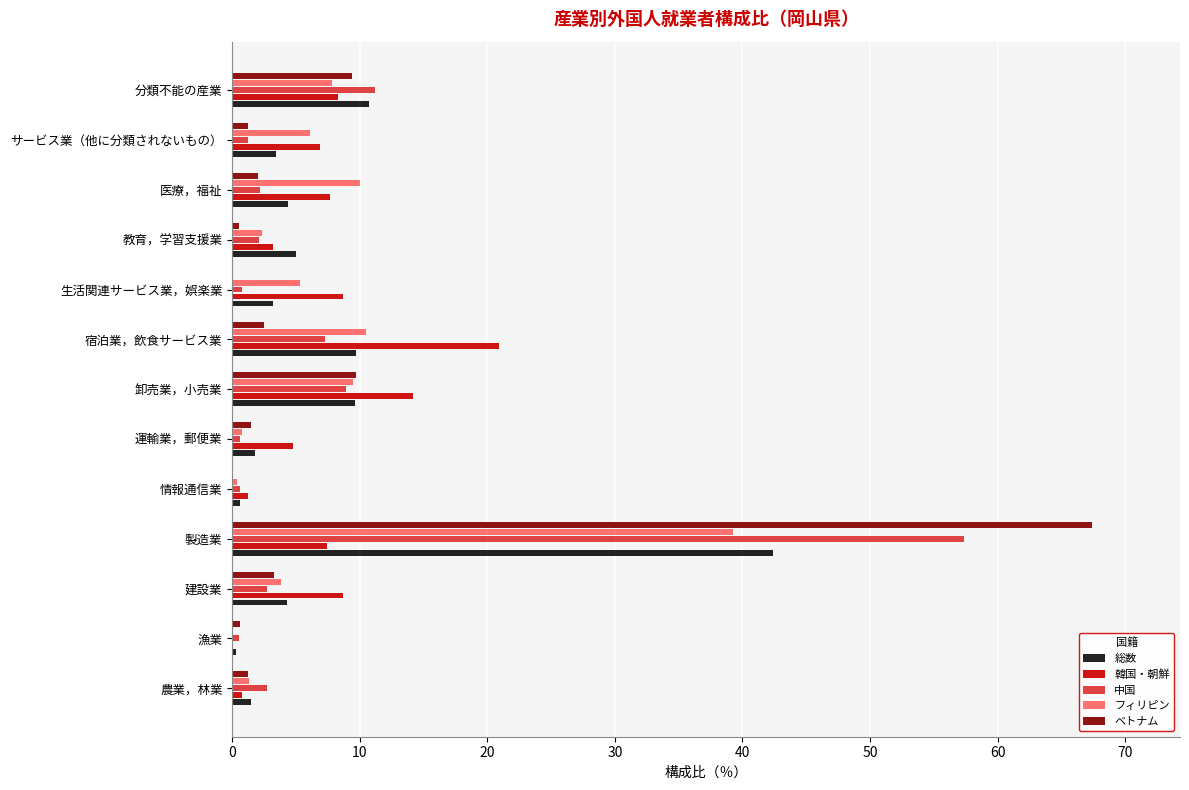

What is the sum of all フィリピン values?

97.1